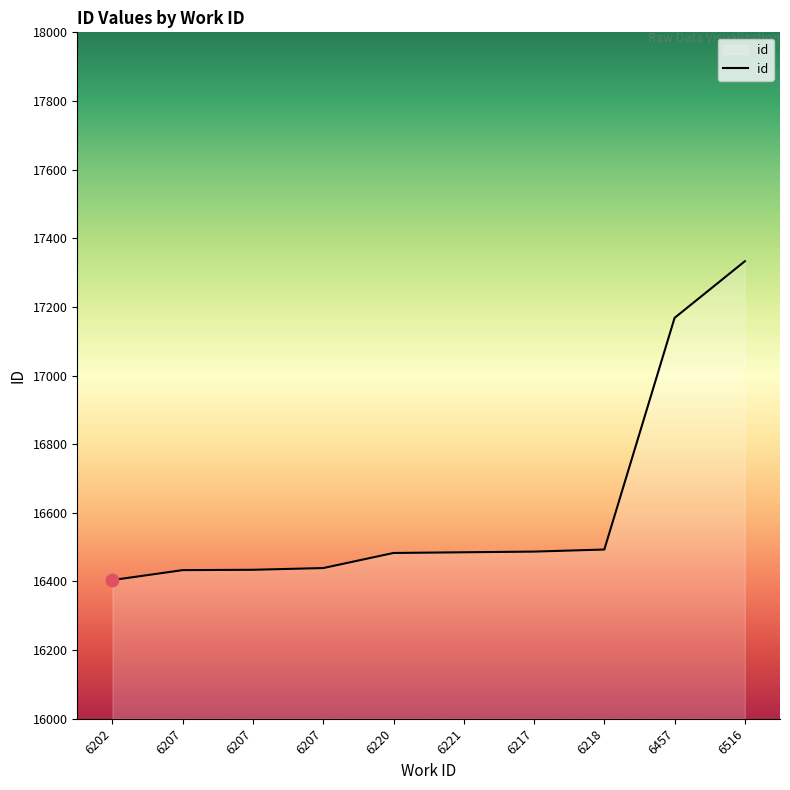

Which has a higher value, 6220 or 6207?

6220